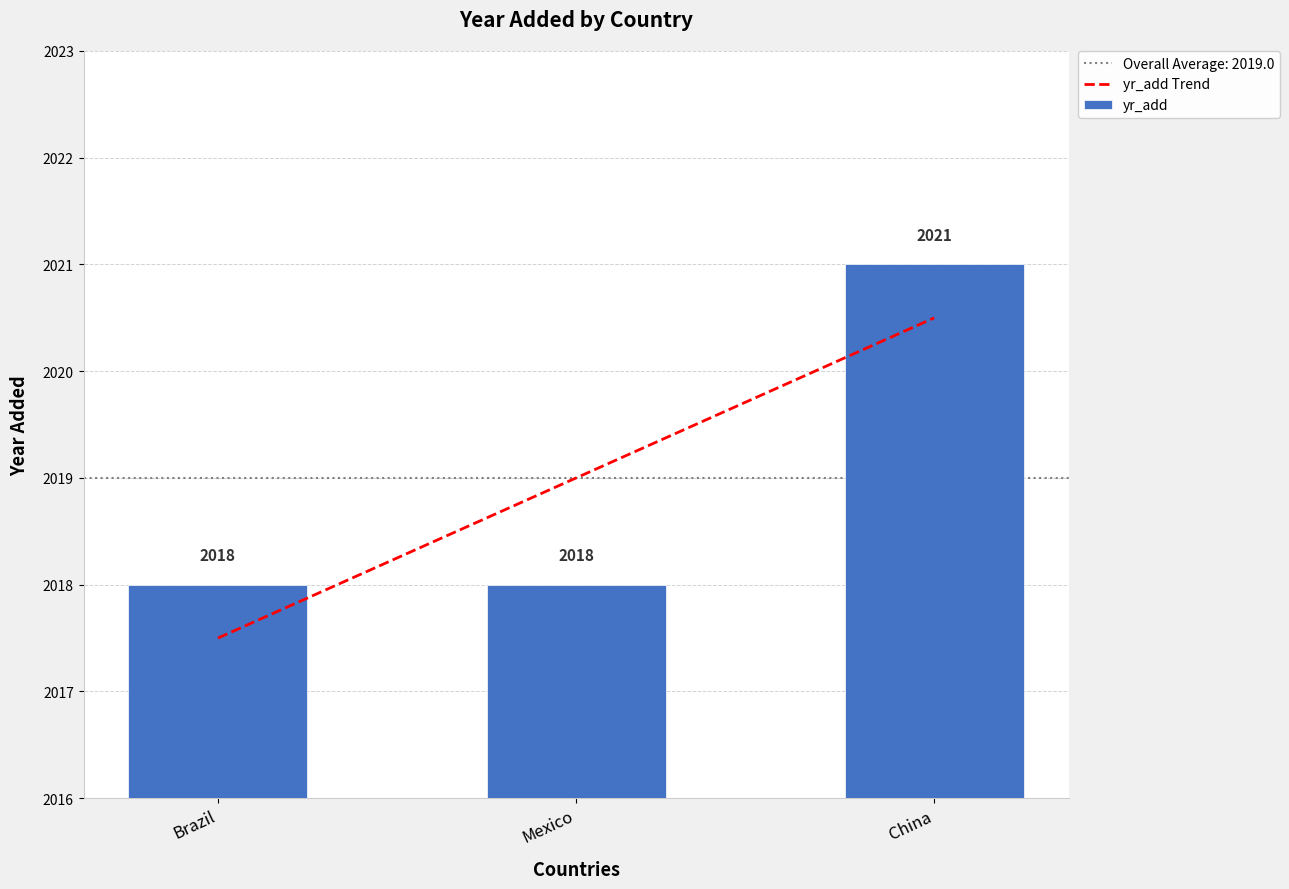

The value at Brazil is 2018. True or false?

True